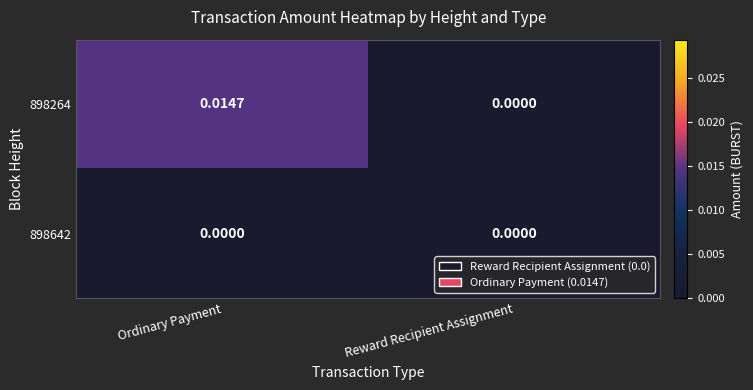

List the labels in order of 898264 value, largest first.

Ordinary Payment, Reward Recipient Assignment